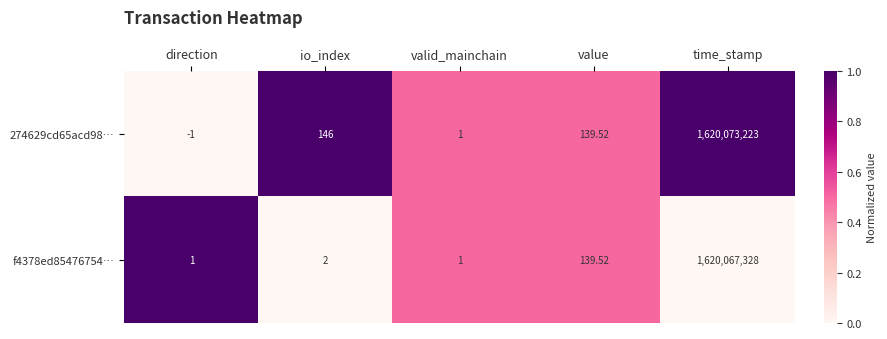

Which category has the lowest value in the 274629cd65acd98… series?

direction